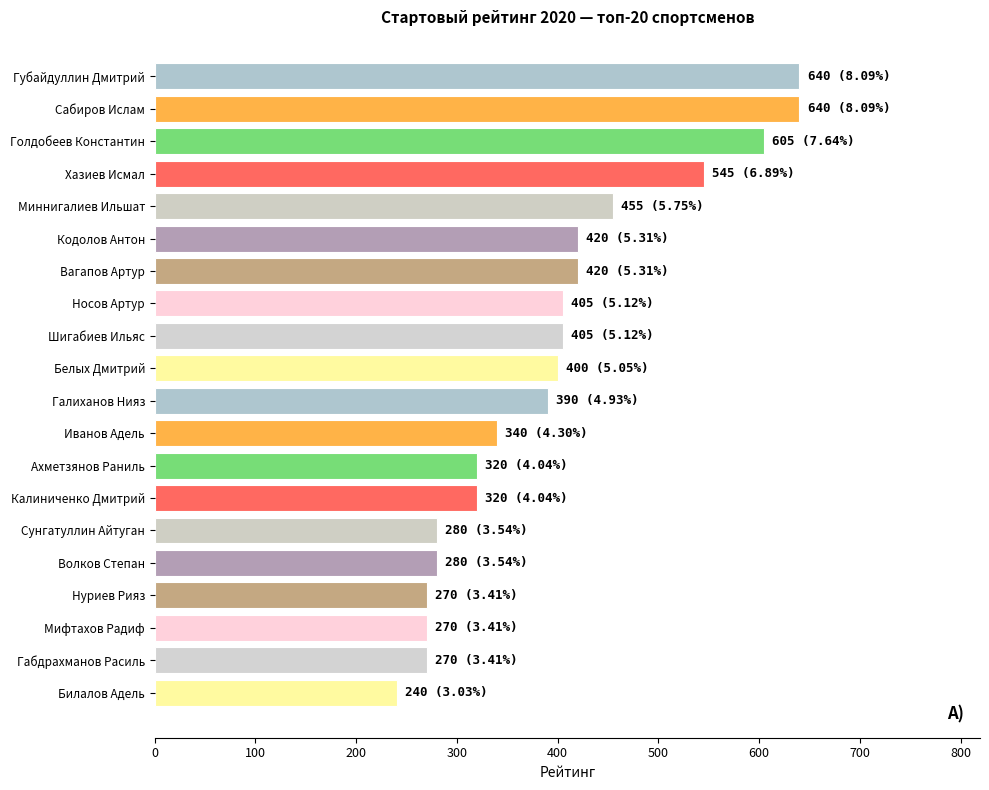

Reading top to bottom, extract all data points from this chart.

Губайдуллин Дмитрий=640	Сабиров Ислам=640	Голдобеев Константин=605	Хазиев Исмал=545	Миннигалиев Ильшат=455	Кодолов Антон=420	Вагапов Артур=420	Носов Артур=405	Шигабиев Ильяс=405	Белых Дмитрий=400	Галиханов Нияз=390	Иванов Адель=340	Ахметзянов Раниль=320	Калиниченко Дмитрий=320	Сунгатуллин Айтуган=280	Волков Степан=280	Нуриев Рияз=270	Мифтахов Радиф=270	Габдрахманов Расиль=270	Билалов Адель=240